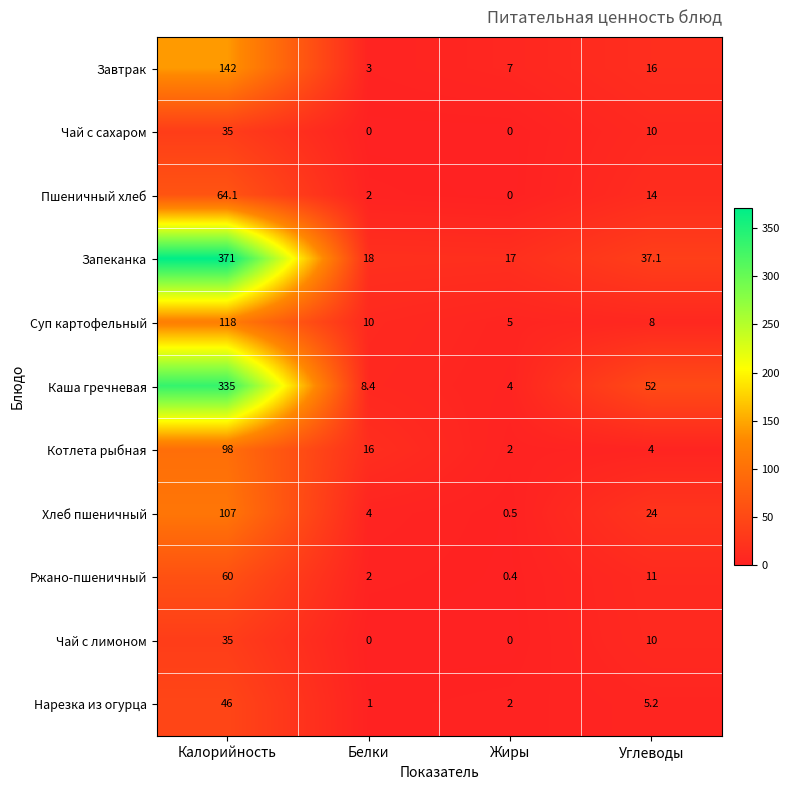

Which series has the largest total across all categories?

Запеканка